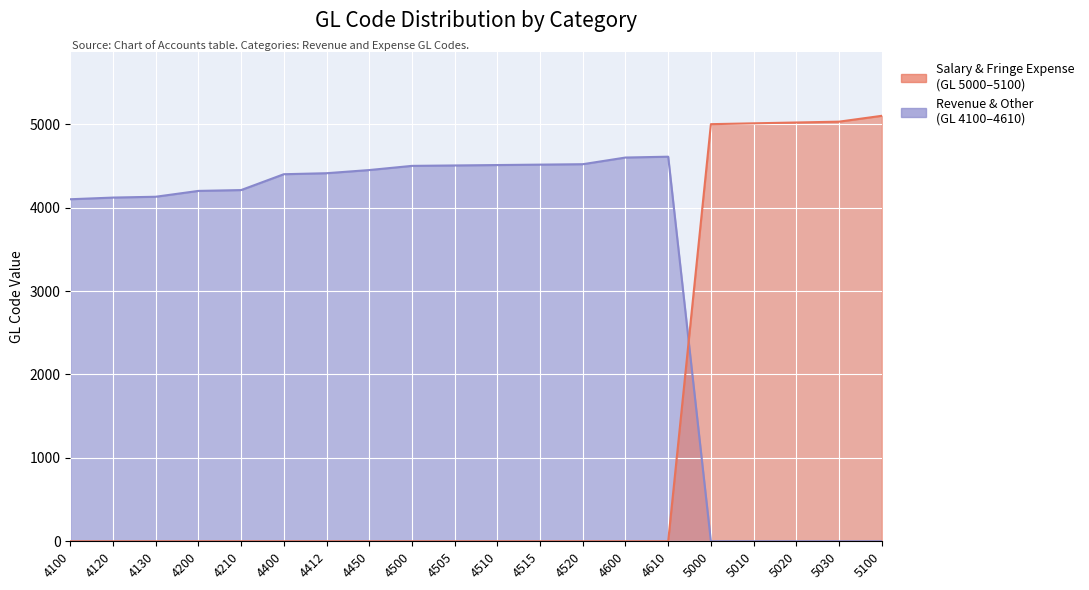

At which category is the sum across all series the highest?

5100